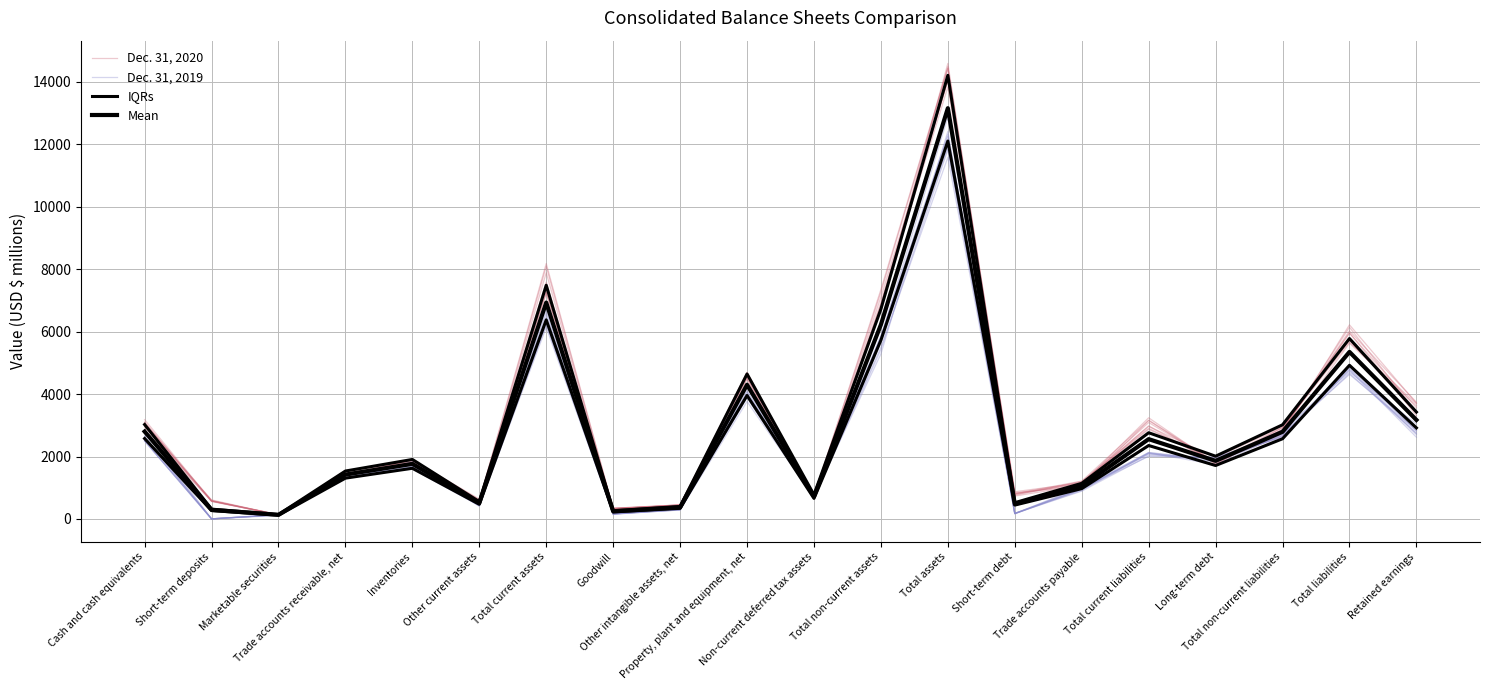

What position from the left is Goodwill?

8